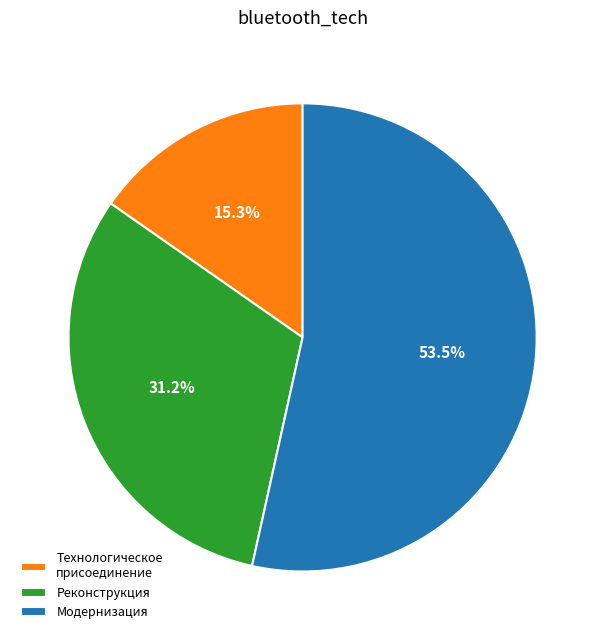

Is there a majority slice in this chart?

Yes